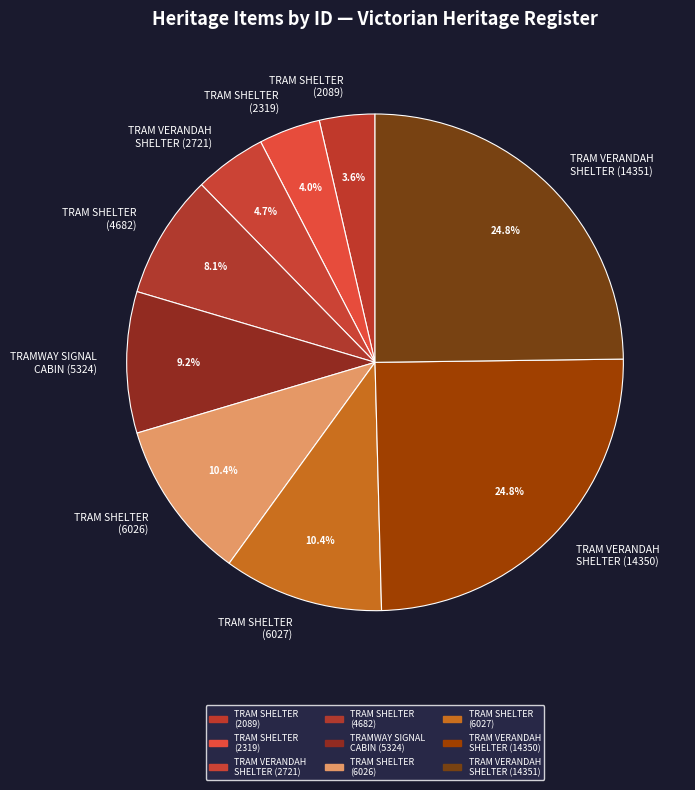

Which has a higher value, TRAM SHELTER (6027) or TRAMWAY SIGNAL CABIN (5324)?

TRAM SHELTER (6027)